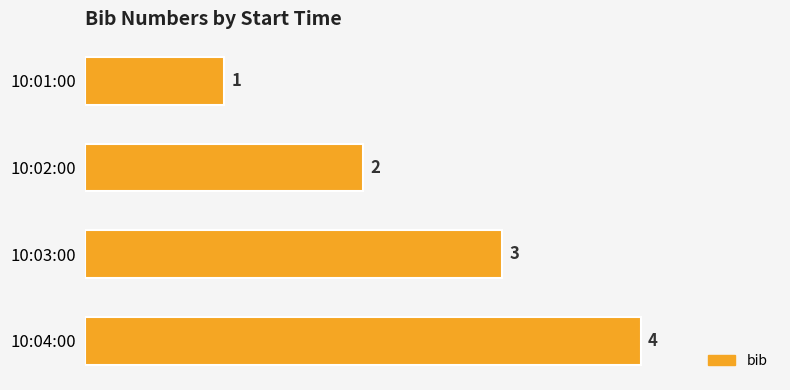

What is the change in value from 10:03:00 to 10:04:00?

+1